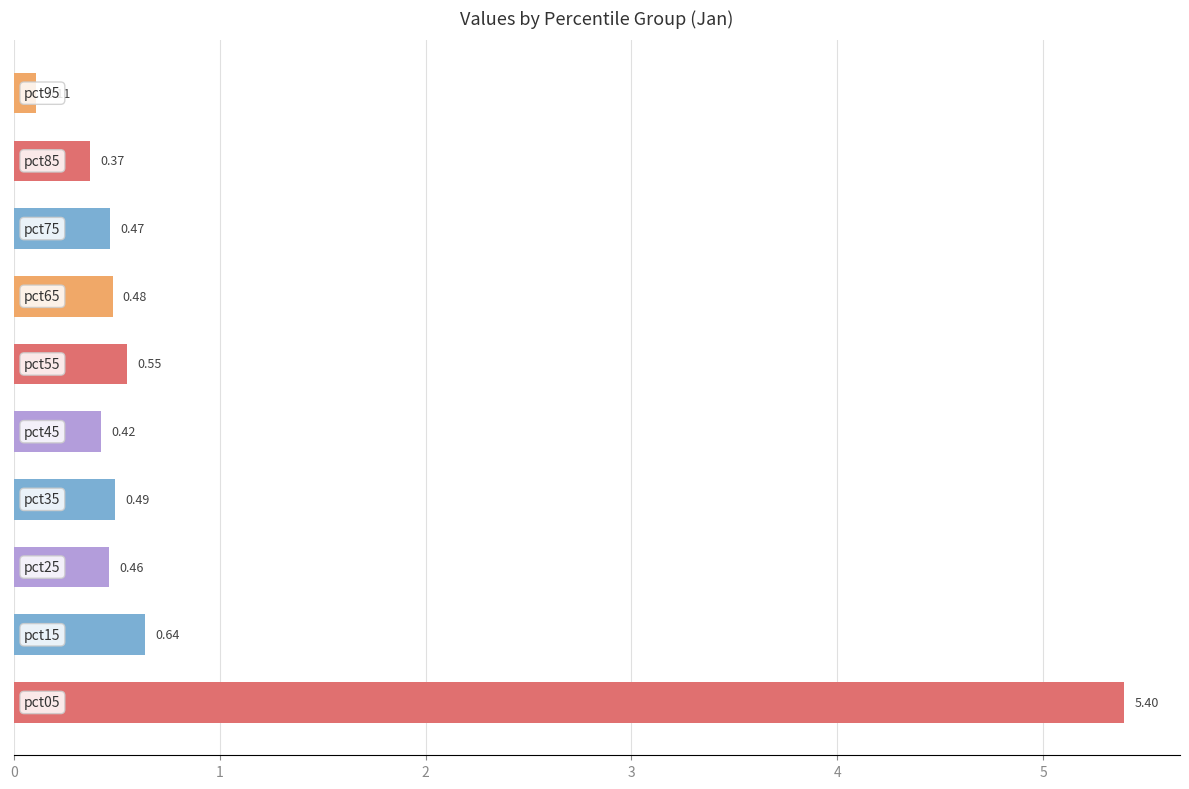

What is the average value?

0.9